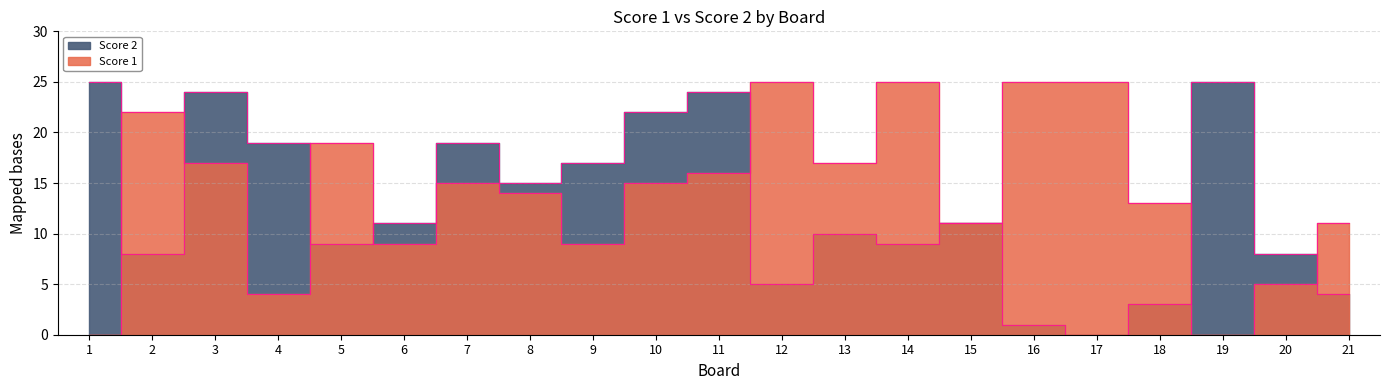

What is the difference between the maximum and second lowest values in the Score 1 series?

25